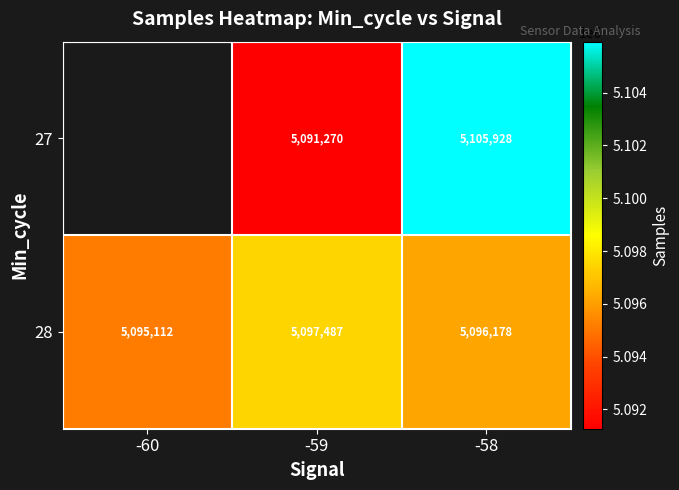

Which series changed the most between -59 and -58?

27